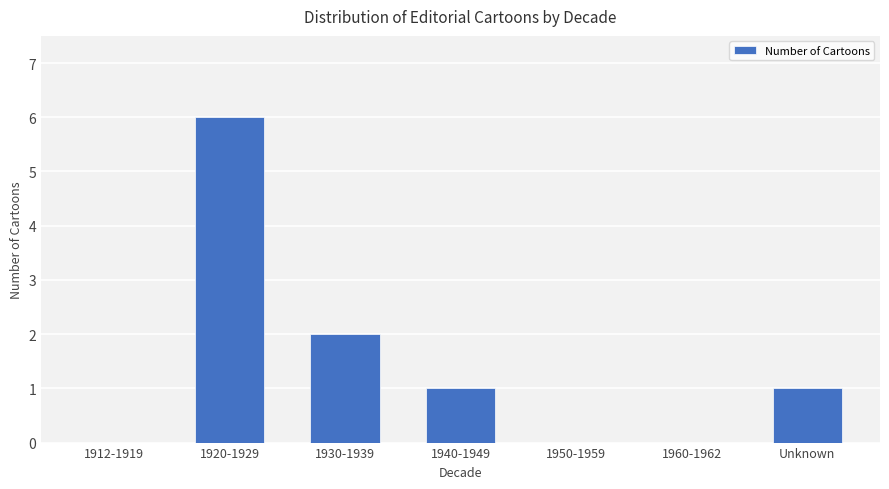

What is the sum of all values?

10